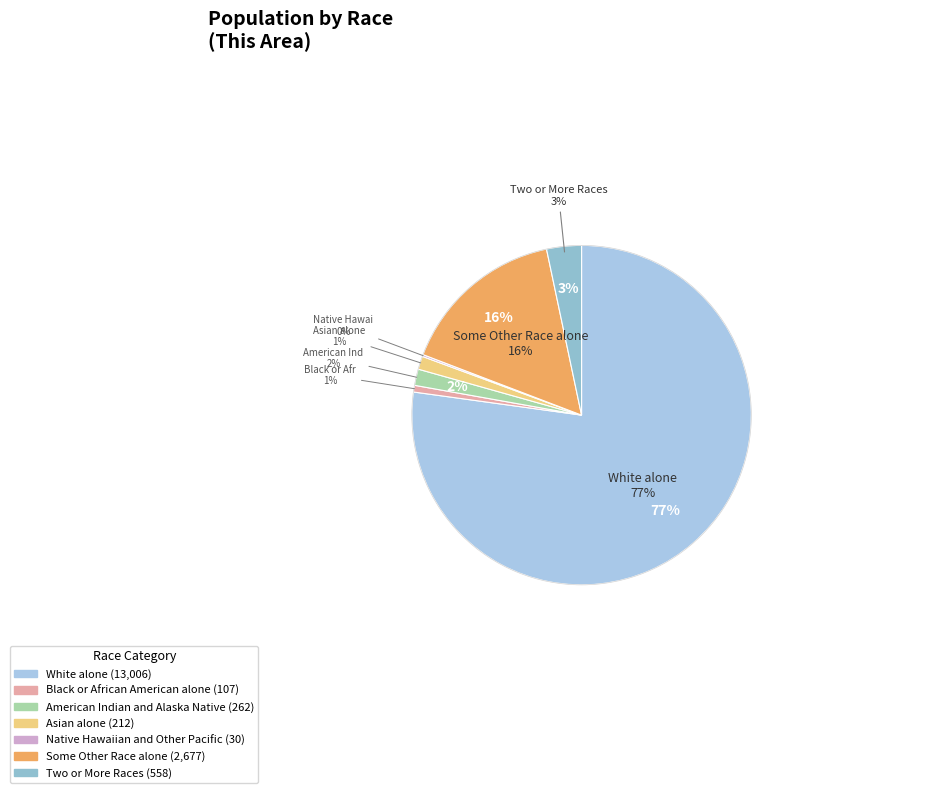

What percentage do White alone and Black or African American alone together represent?

77.8%